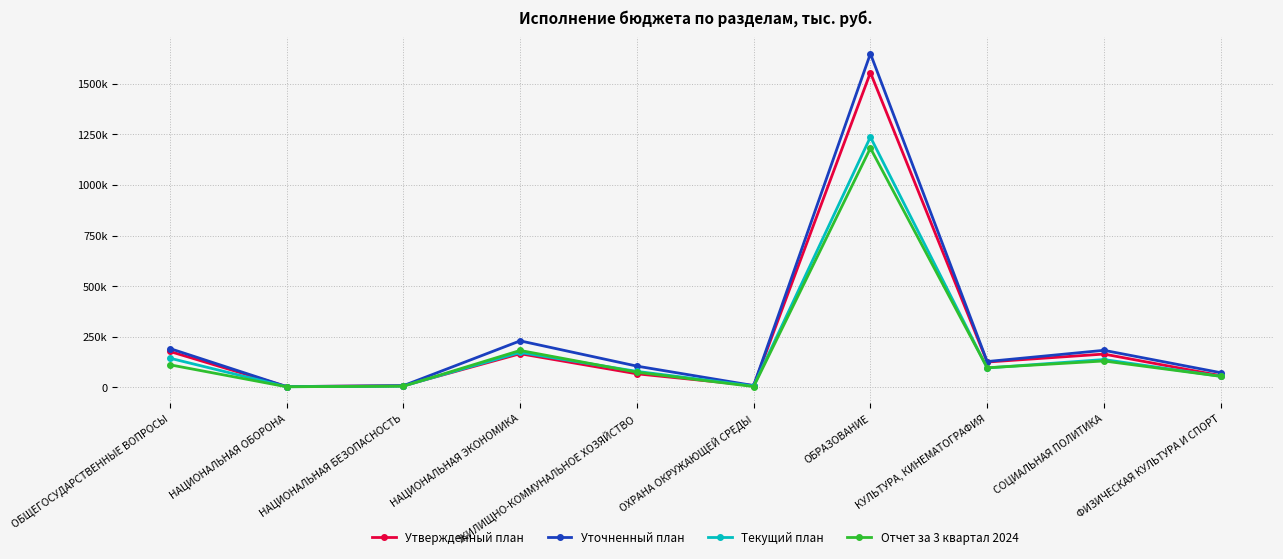

What is the maximum value shown in the chart?

1649147.5